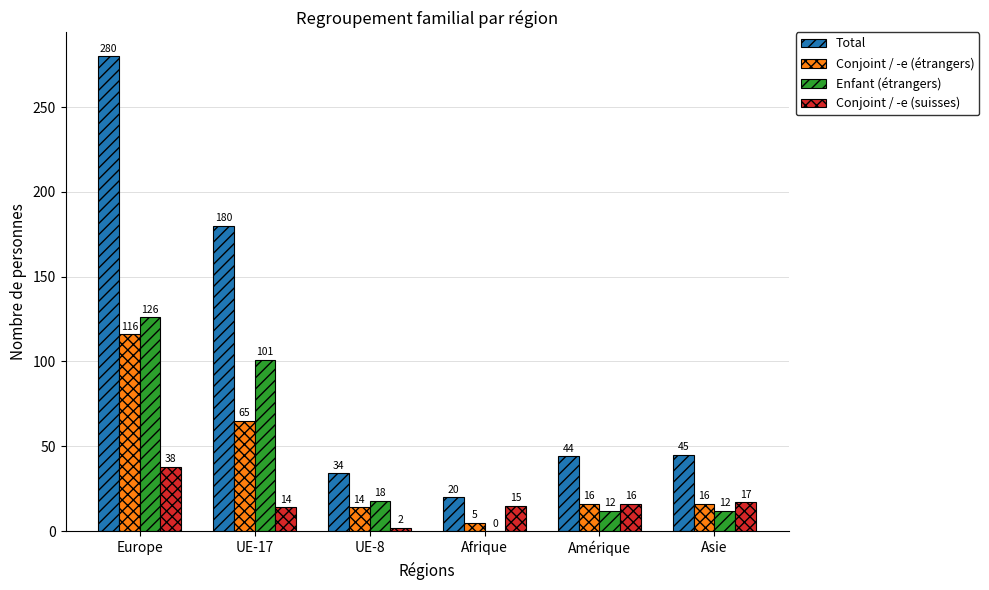

Reading left to right, extract all data points from this chart.

Total: Europe=280	UE-17=180	UE-8=34	Afrique=20	Amérique=44	Asie=45
Conjoint / -e (étrangers): Europe=116	UE-17=65	UE-8=14	Afrique=5	Amérique=16	Asie=16
Enfant (étrangers): Europe=126	UE-17=101	UE-8=18	Afrique=0	Amérique=12	Asie=12
Conjoint / -e (suisses): Europe=38	UE-17=14	UE-8=2	Afrique=15	Amérique=16	Asie=17